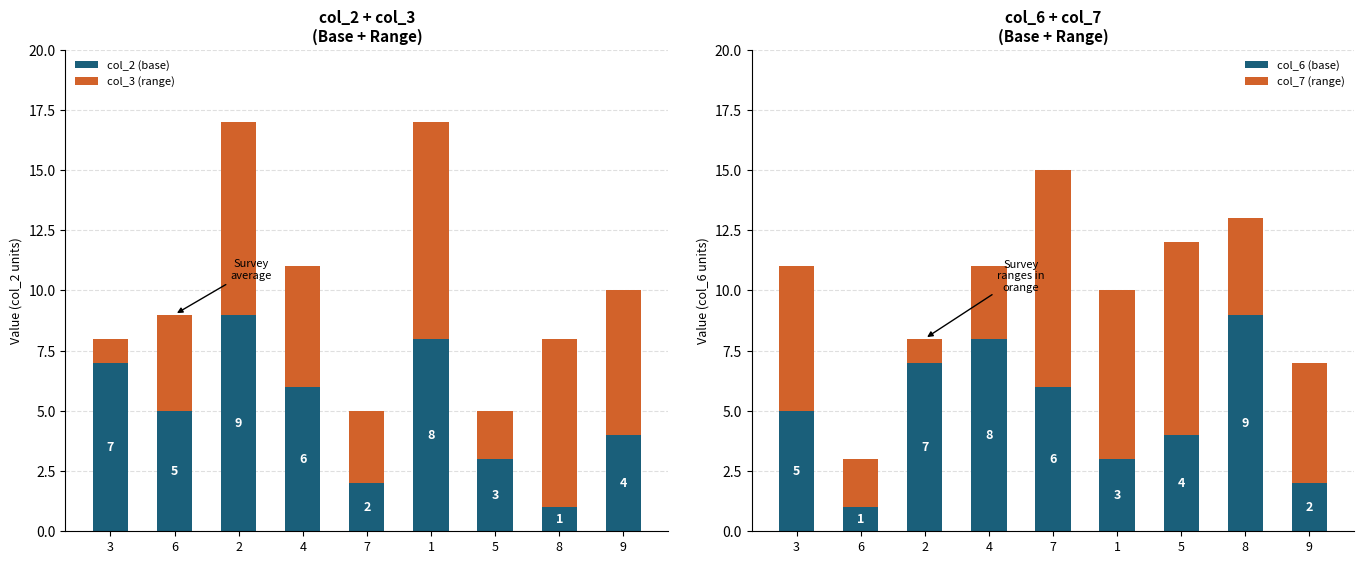

What is the minimum value shown in the chart?

1